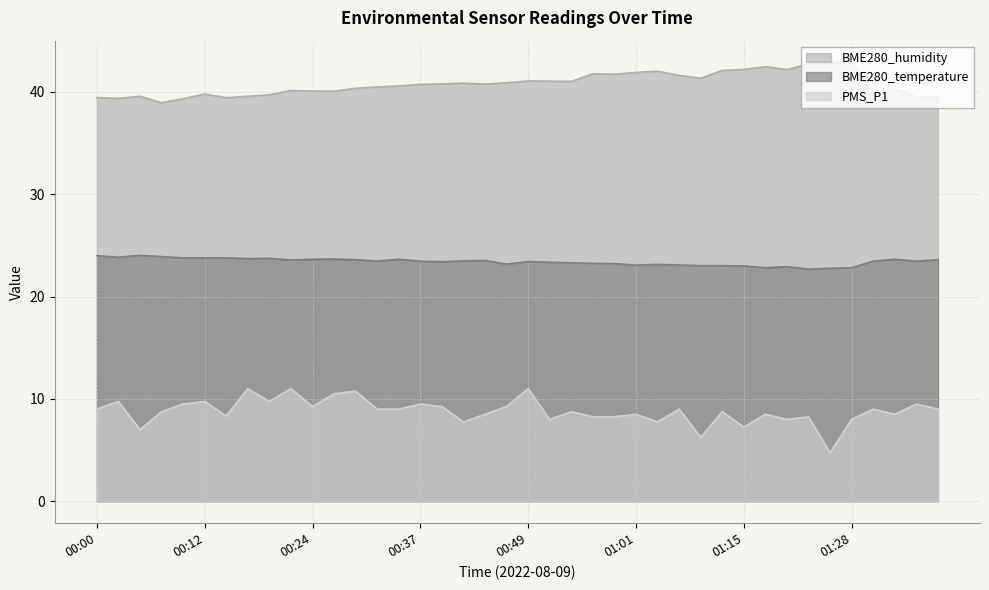

What position from the left is 01:28?

36